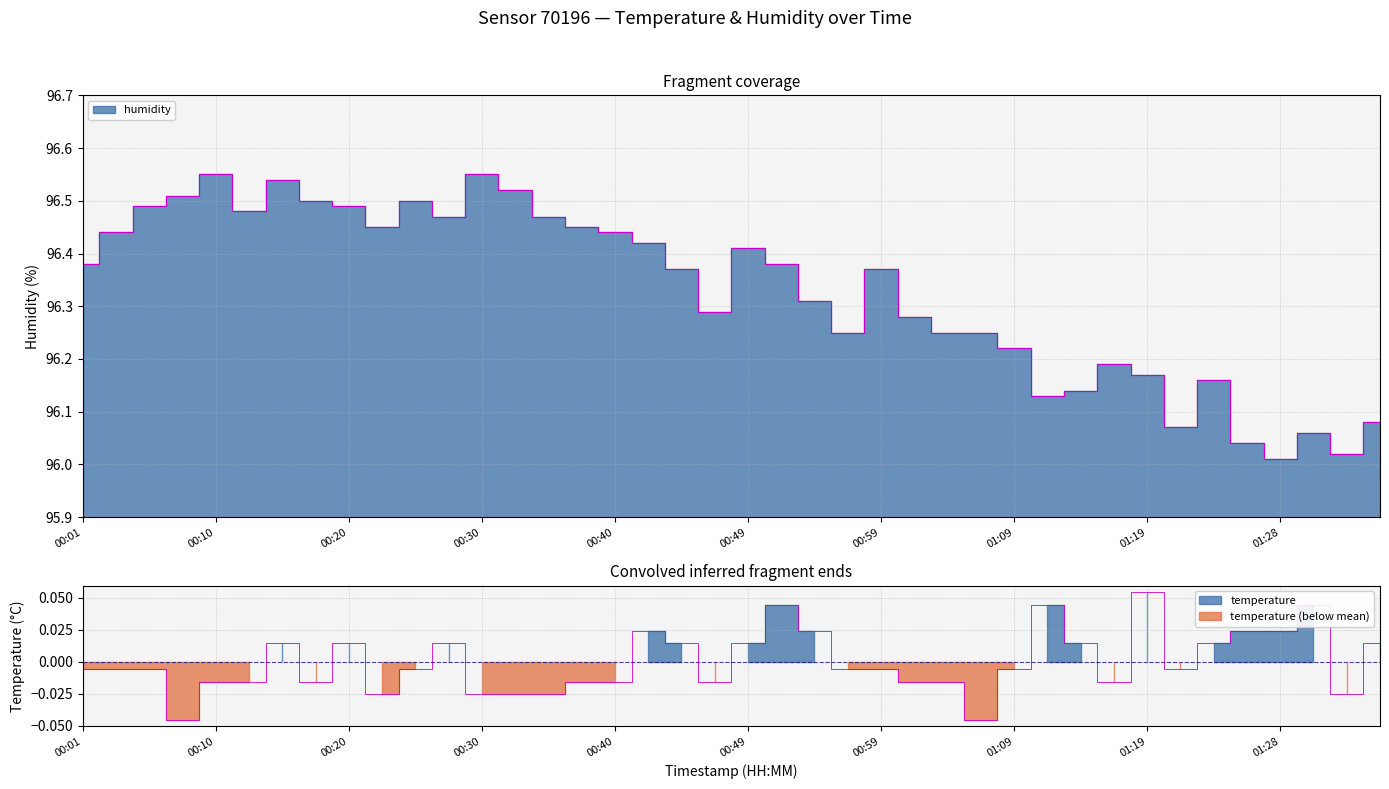

The value of humidity at 00:35 is 96.5. True or false?

True